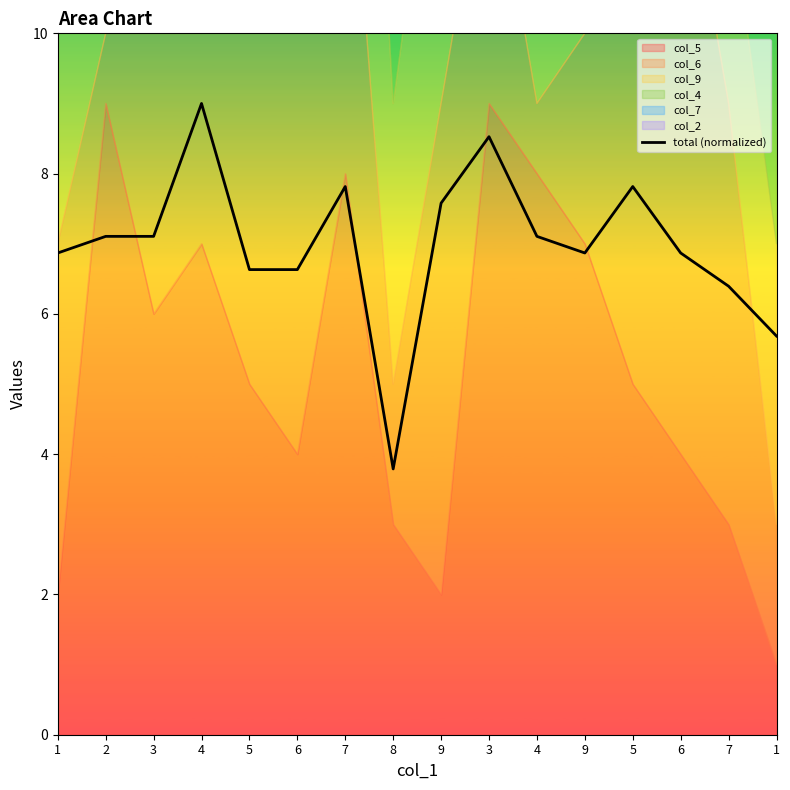

Reading right to left, extract all data points from this chart.

1=5.7	7=6.4	6=6.9	5=7.8	9=6.9	4=7.1	3=8.5	9=7.6	8=3.8	7=7.8	6=6.6	5=6.6	4=9.0	3=7.1	2=7.1	1=6.9